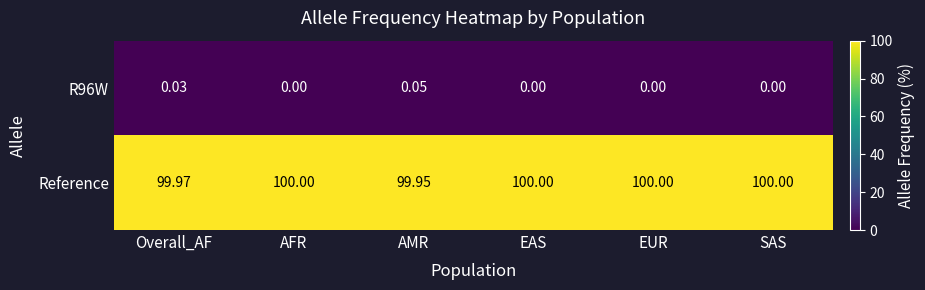

What is the greatest value displayed?

100.0